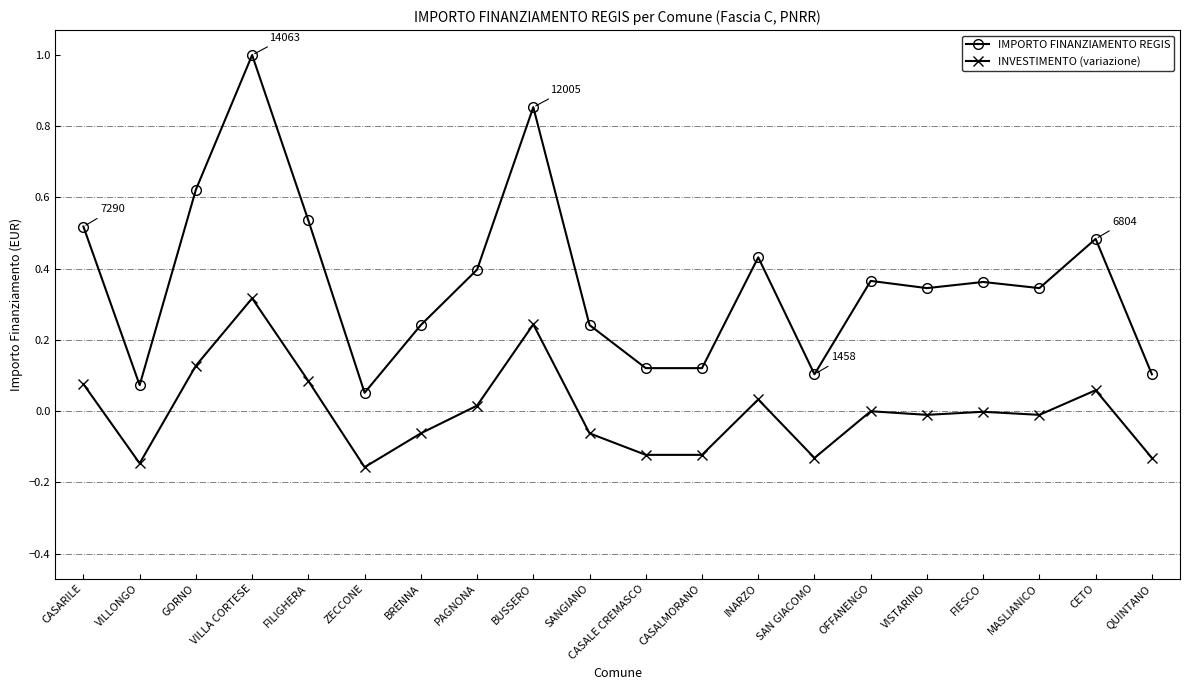

At MASLIANICO, list the series in order from smallest to largest.

INVESTIMENTO (variazione), IMPORTO FINANZIAMENTO REGIS